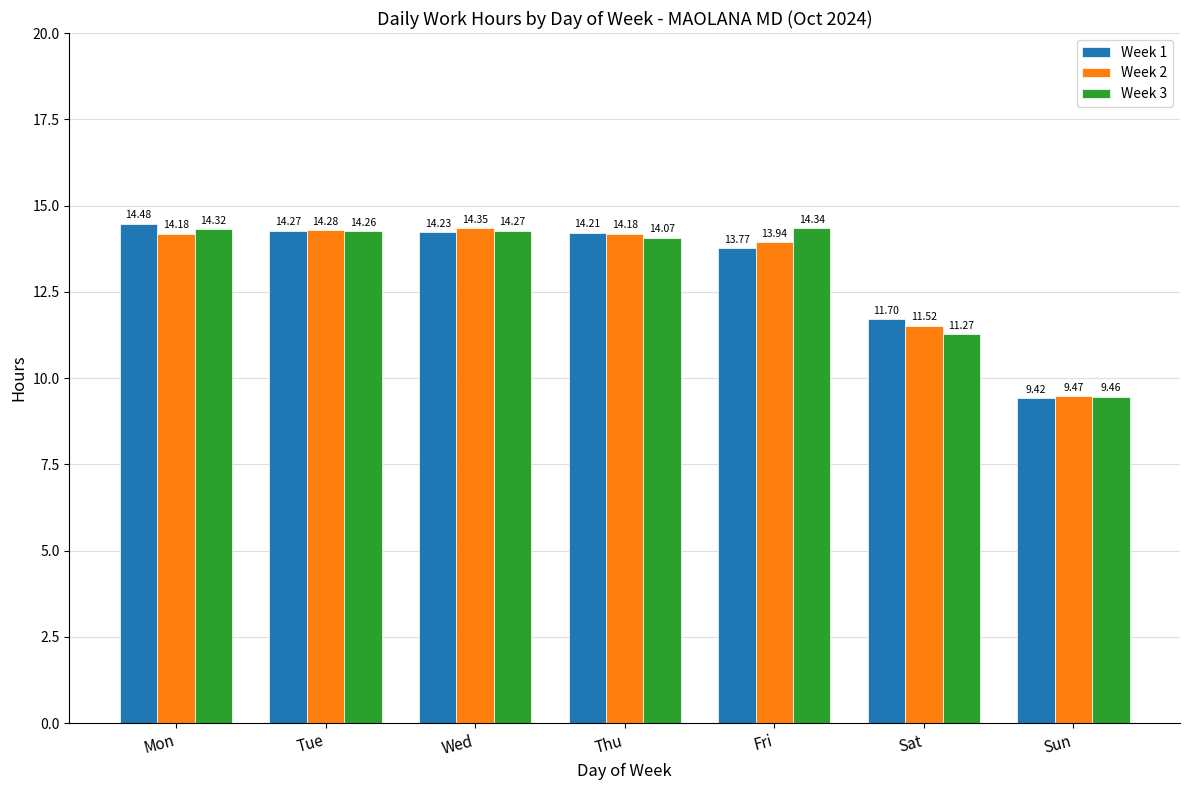

Which series changed the most between Fri and Sat?

Week 3